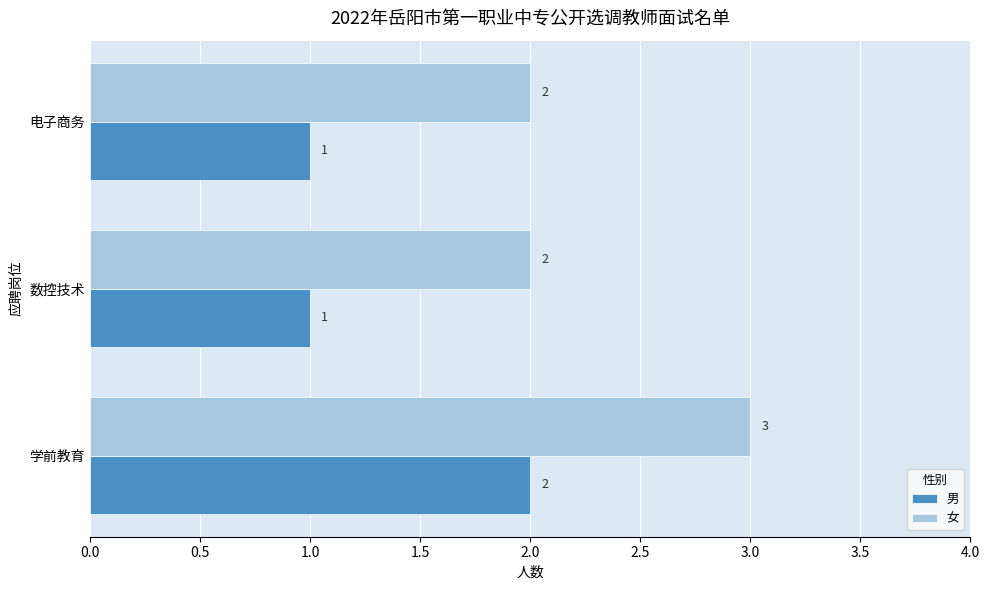

At which category is the sum across all series the highest?

学前教育